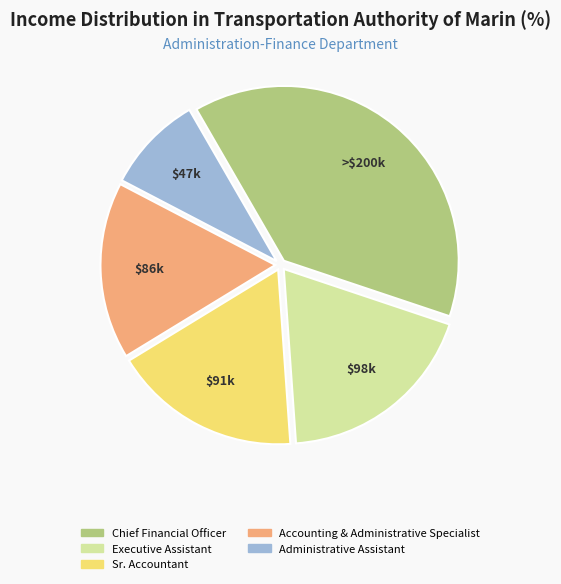

What is the smallest slice in the pie chart?

Administrative Assistant